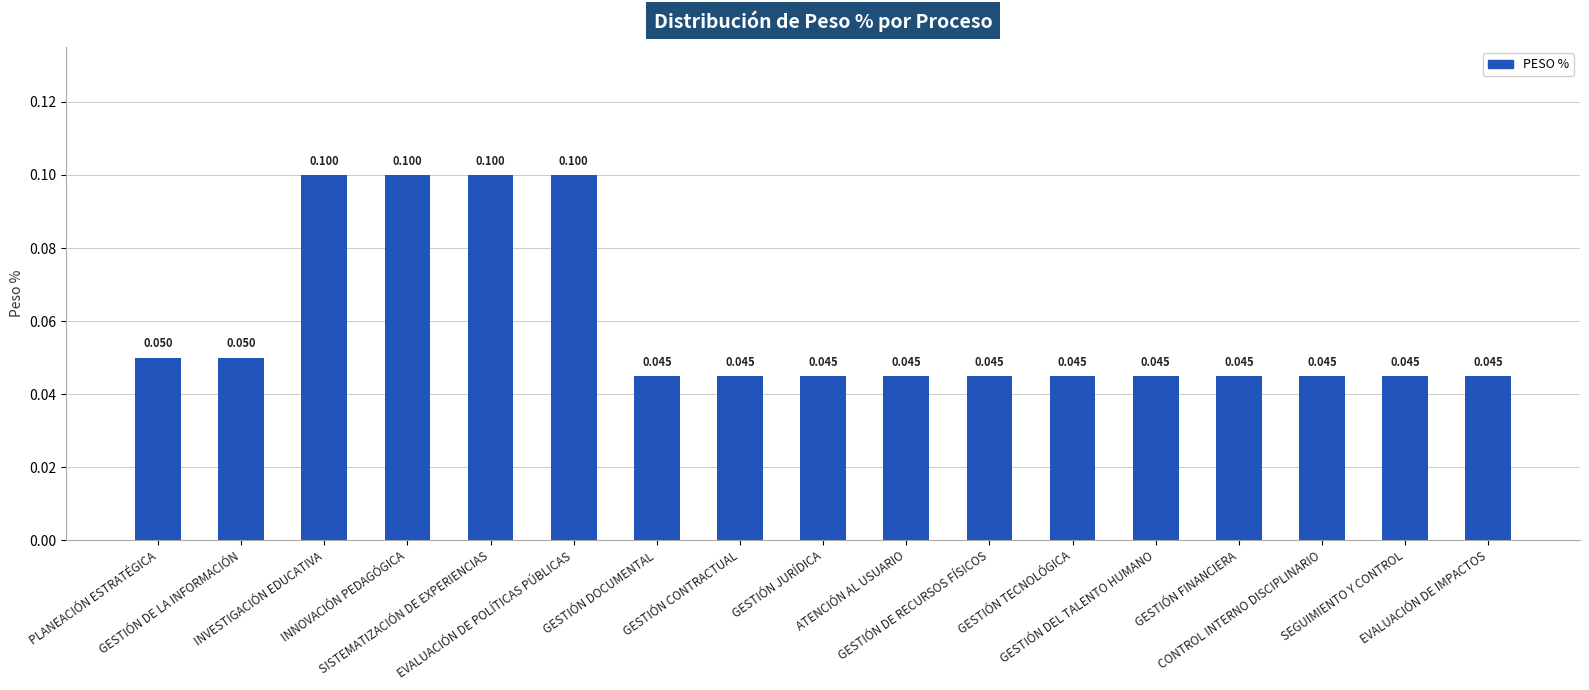

Read the value at INVESTIGACIÓN EDUCATIVA.

0.1